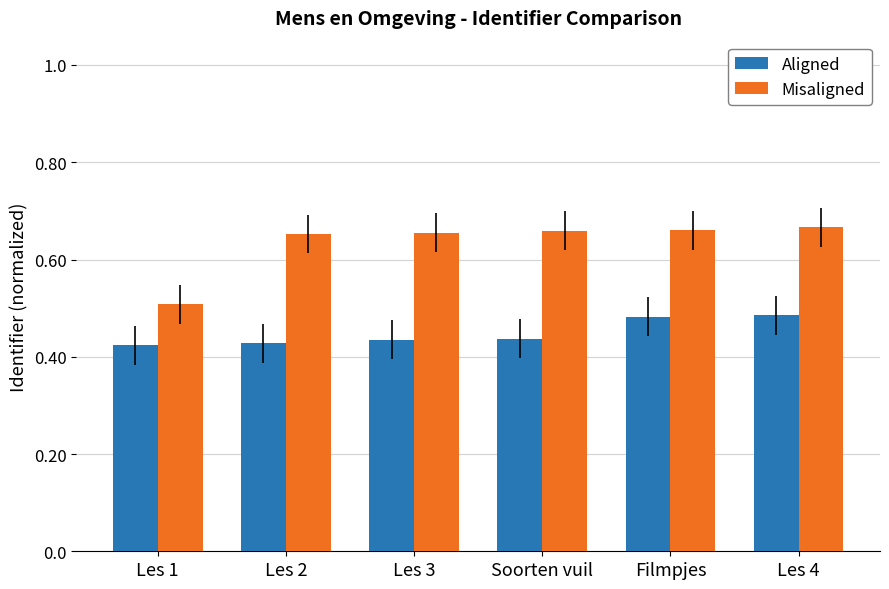

At how many categories does at least one series exceed 0?

6